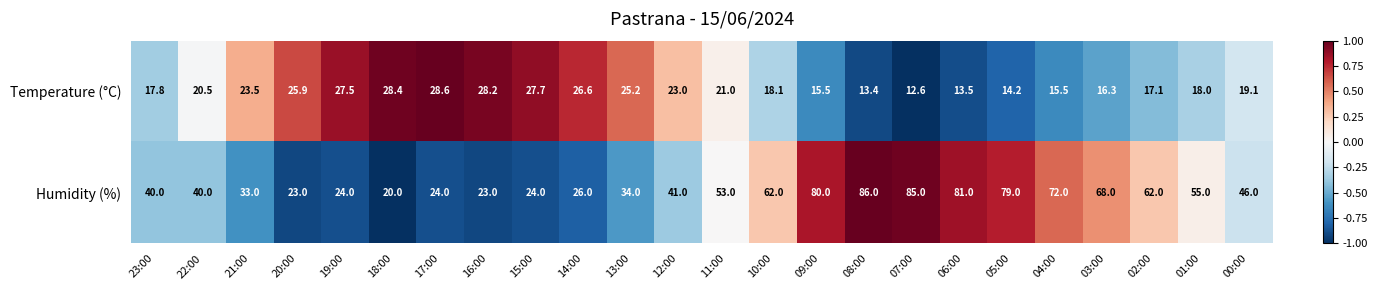

What value does the Temperature (°C) series have at 20:00?

25.9